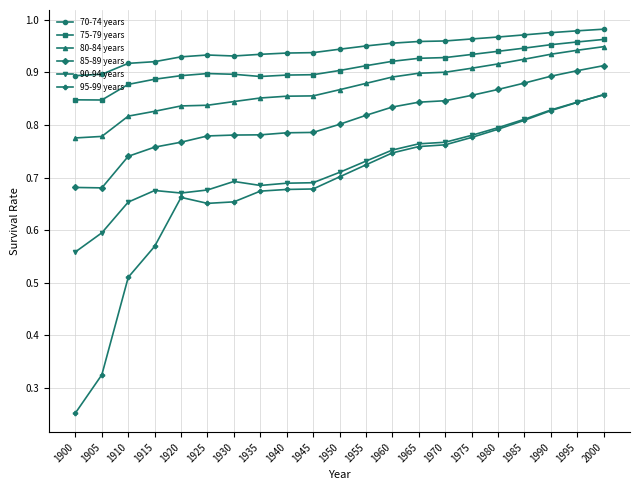

True or false: 75-79 years and 90-94 years cross at least once.

False